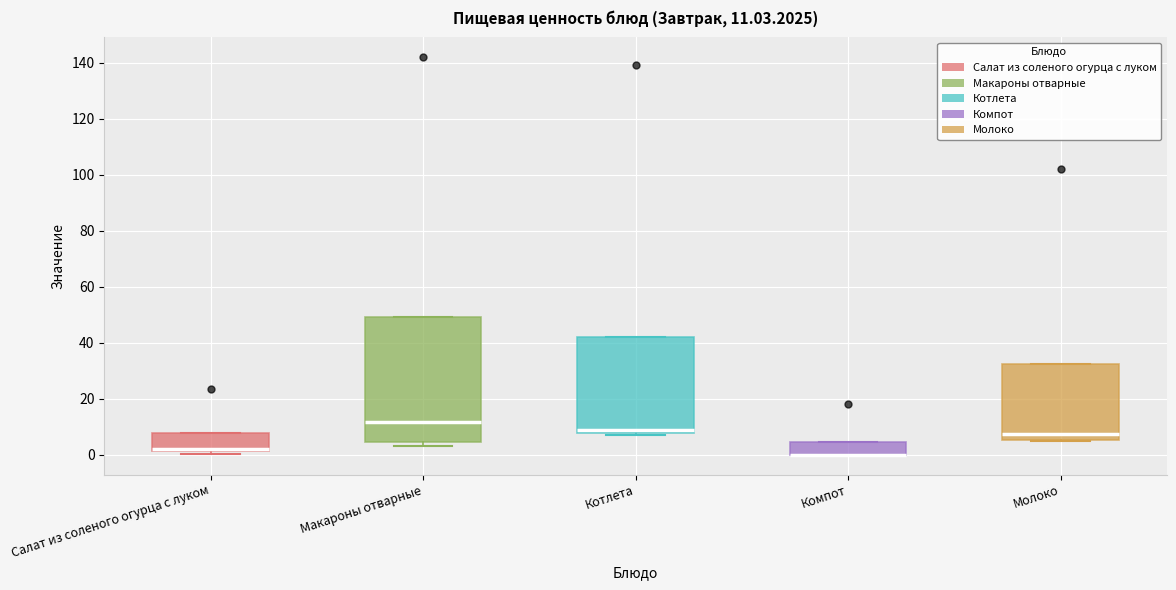

Which box is the tallest, from its lower edge to its upper edge?

Макароны отварные